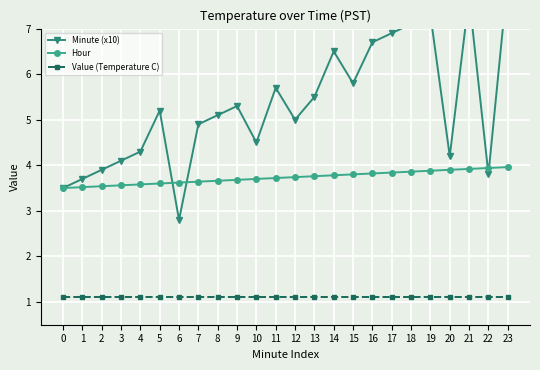

At 9, list the series in order from largest to smallest.

Minute (x10), Hour, Value (Temperature C)